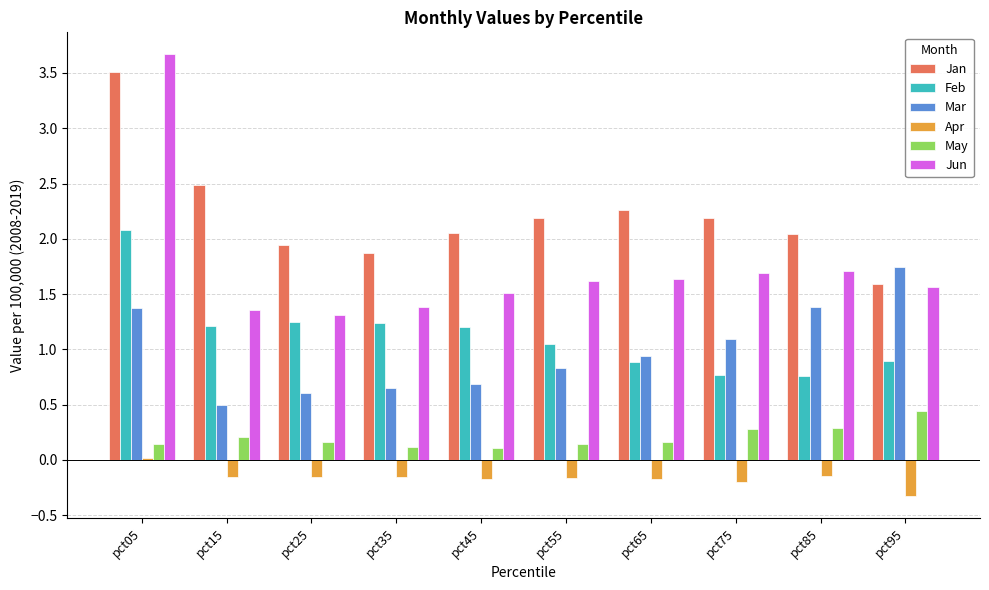

Which series has the largest range (max minus min)?

Jun